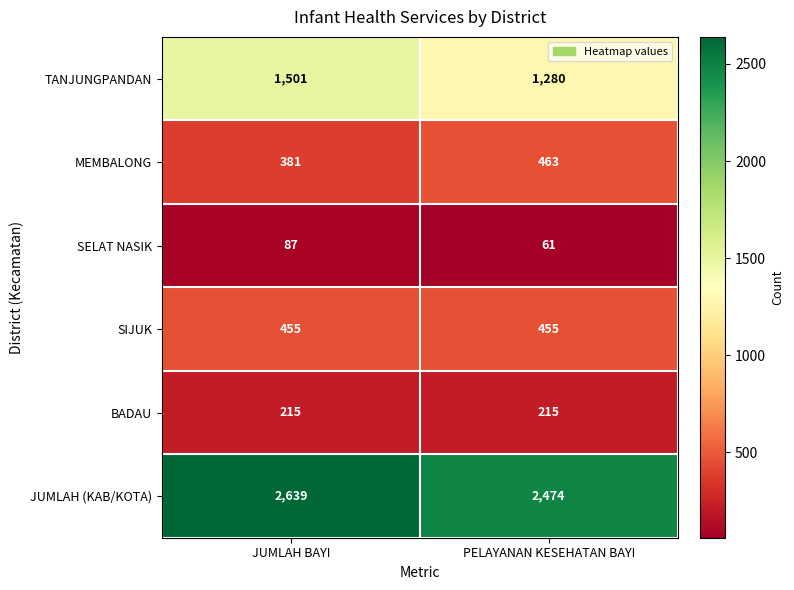

At which category is the sum across all series the highest?

JUMLAH BAYI